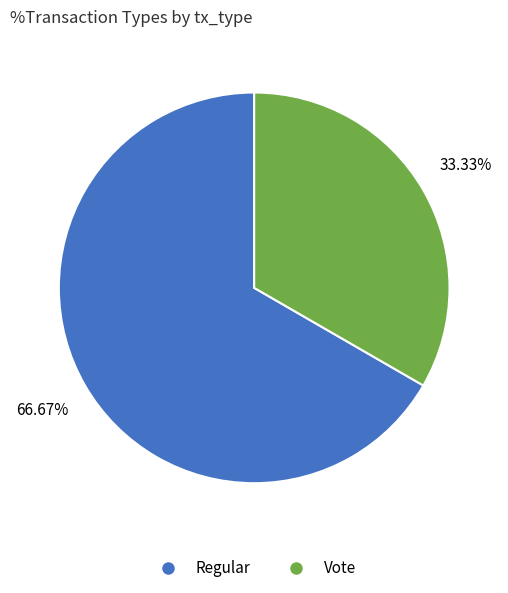

How many segments does this pie chart have?

2